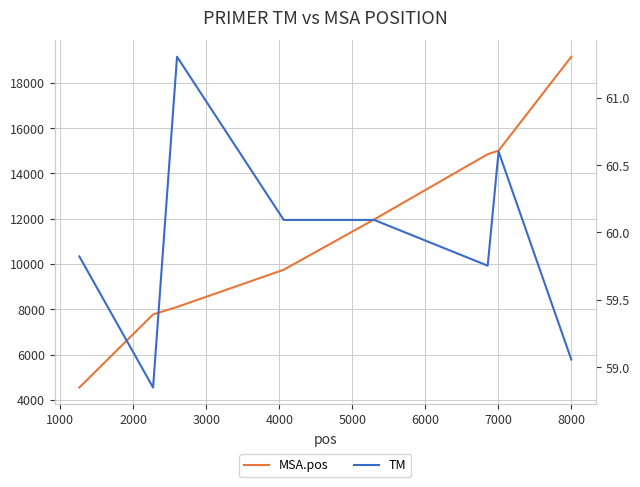

The value of MSA.pos at 6000 is 10253.3. True or false?

False